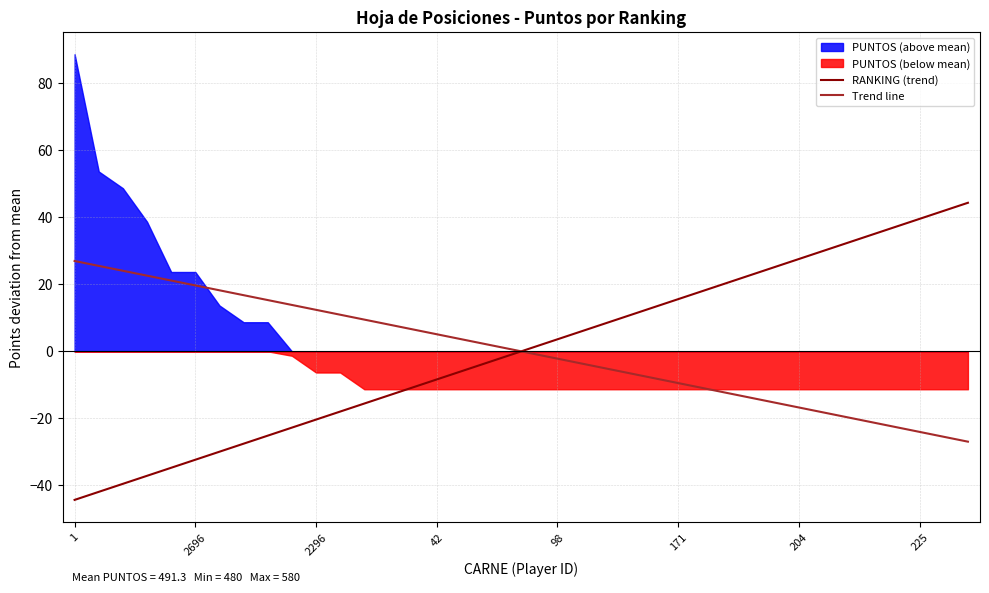

How many positive values does the Trend line series have?

19